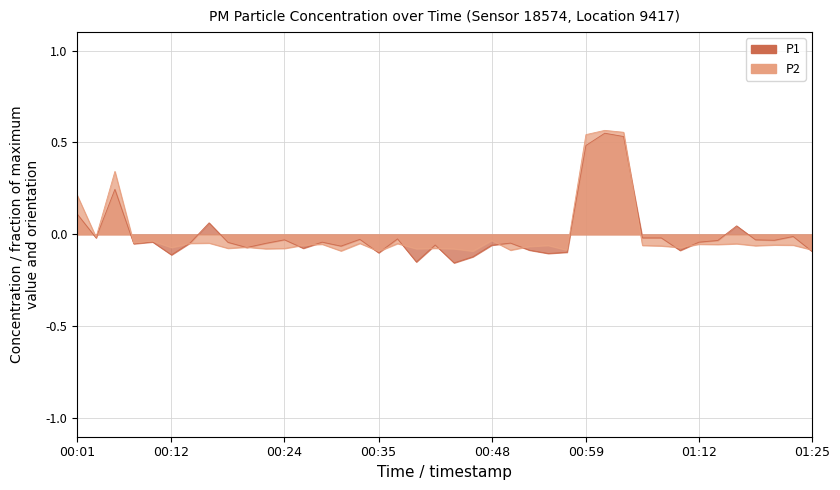

True or false: P1 has a value of -0.0 at 00:24.

True